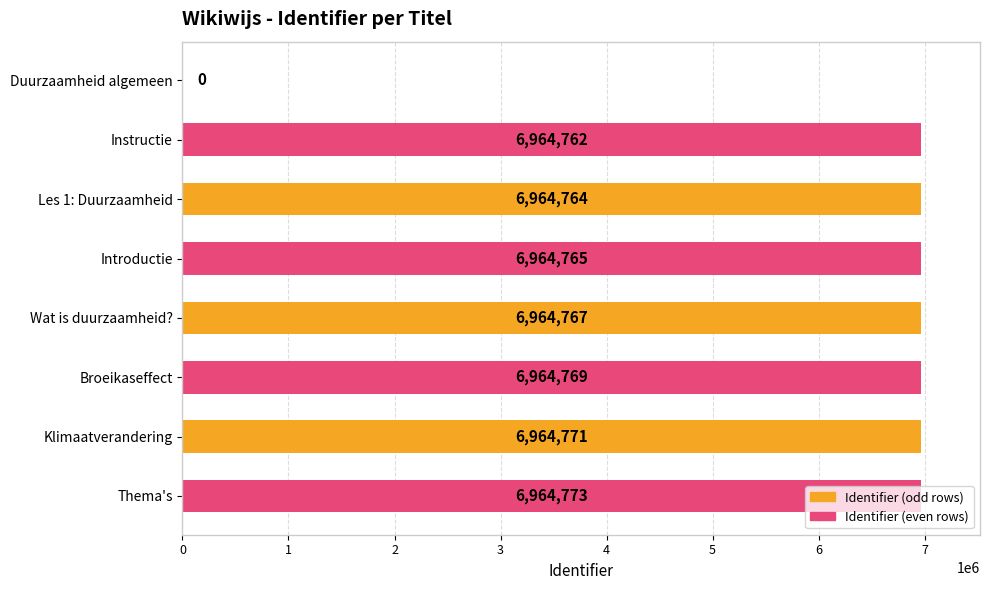

Which category has the highest value across all series?

Thema's